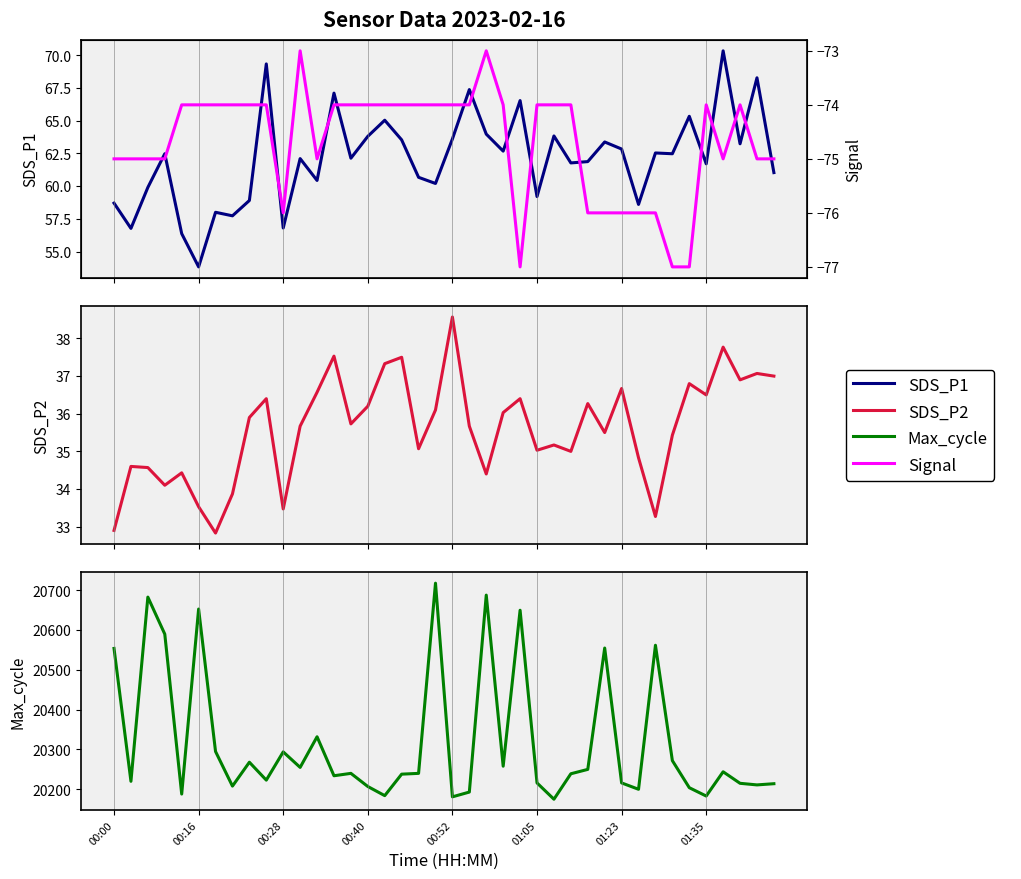

Is this an area chart (filled region under the line)?

No